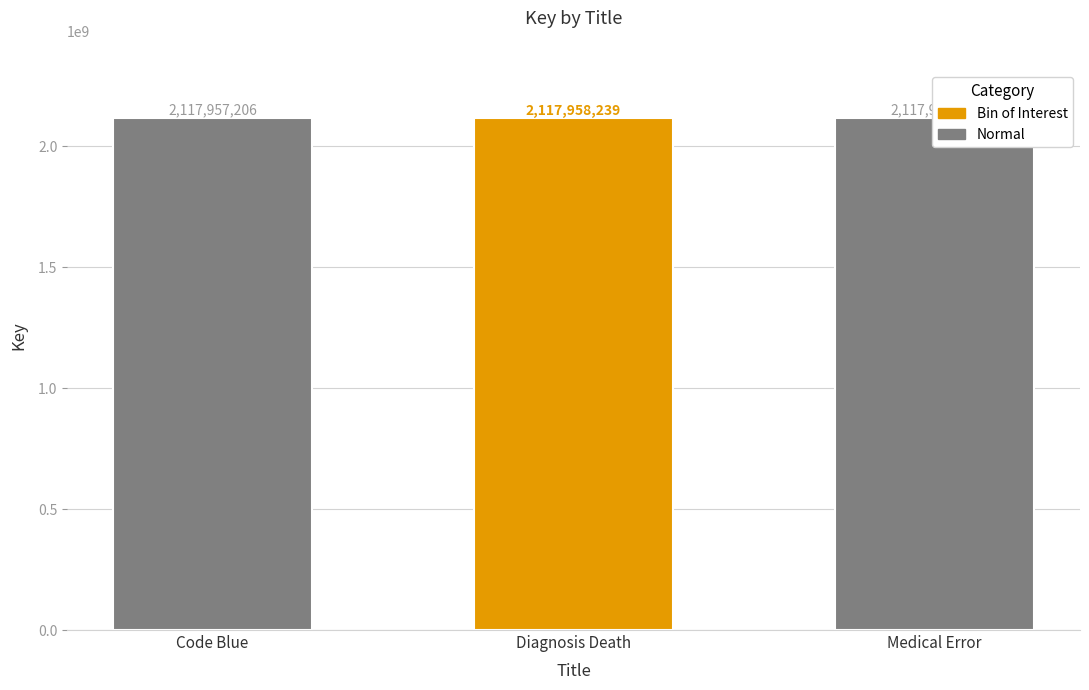

How many bars are there in total?

3